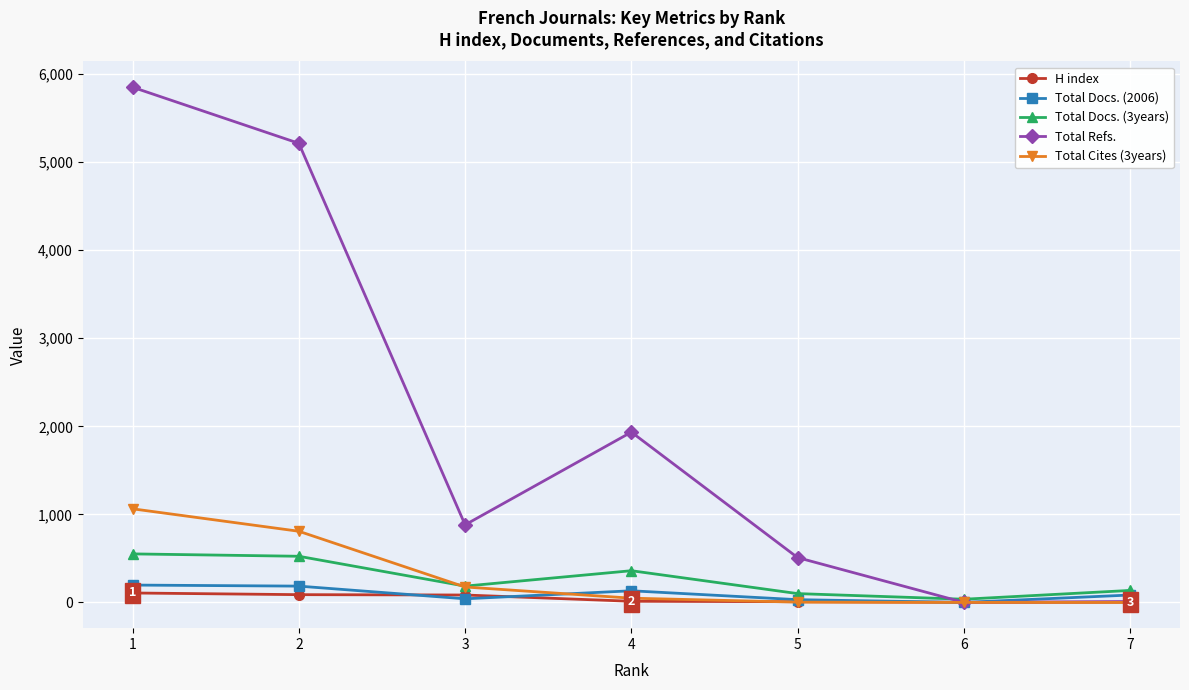

Which series has the largest range (max minus min)?

Total Refs.